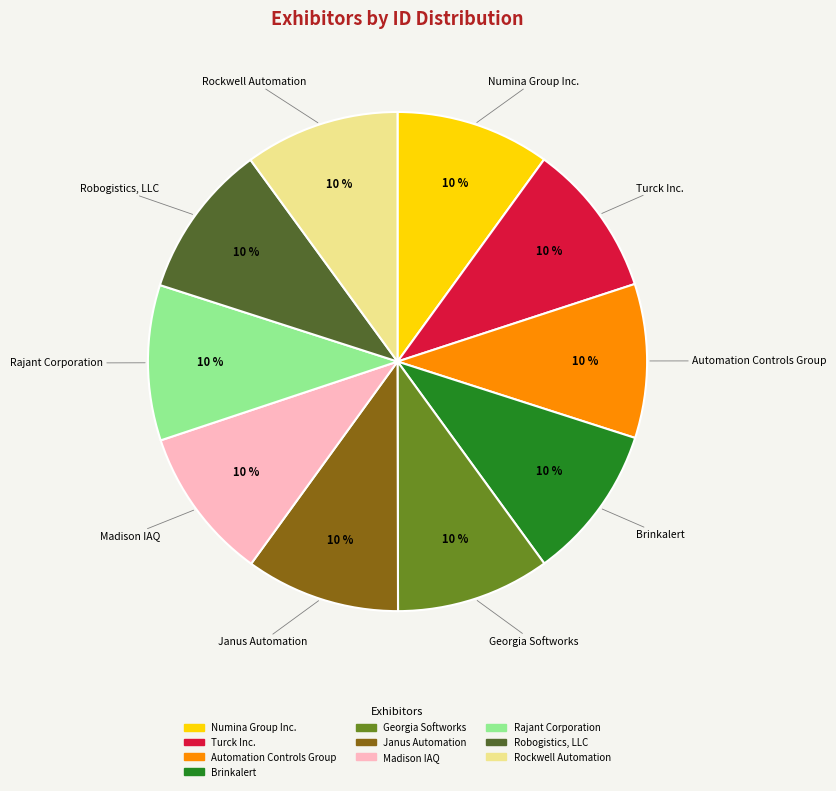

Does Robogistics, LLC represent more than half of the total?

No